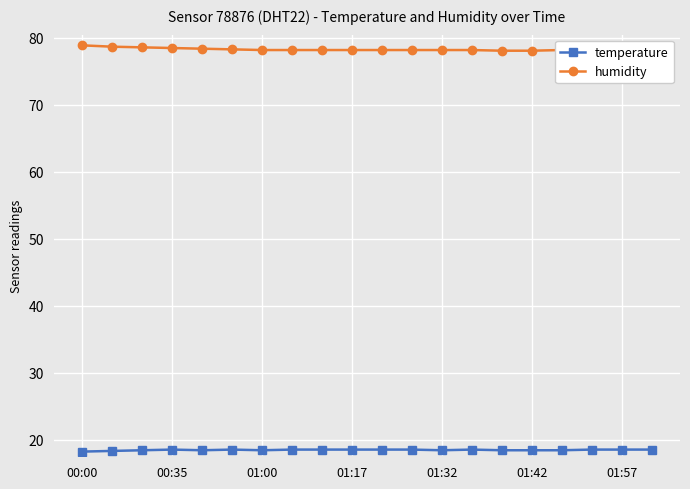

List the series in order of their overall mean, lowest first.

temperature, humidity